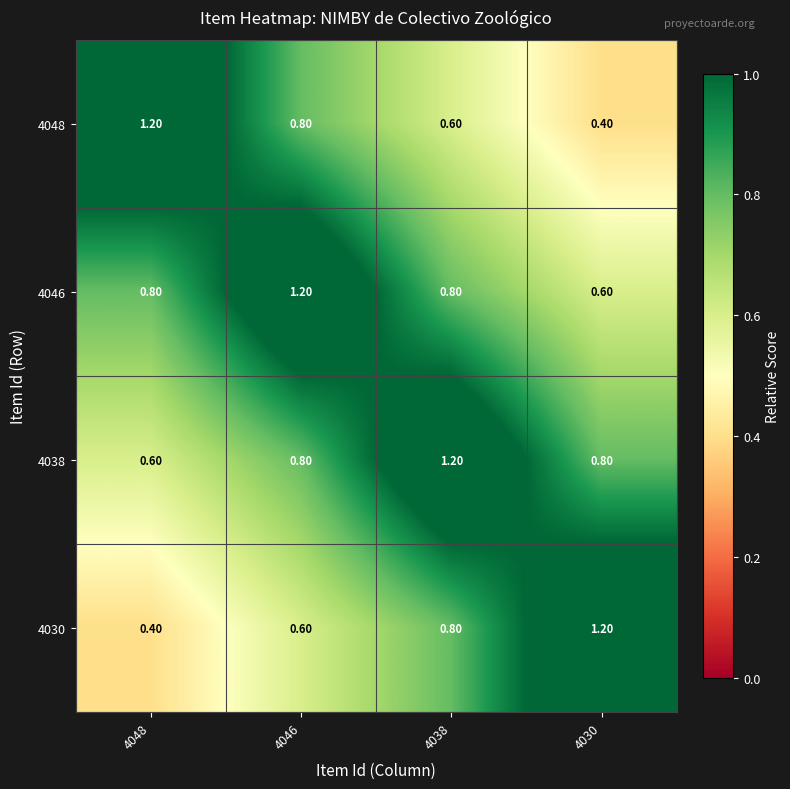

Rank the series at 4030 from highest to lowest value.

4030, 4038, 4046, 4048